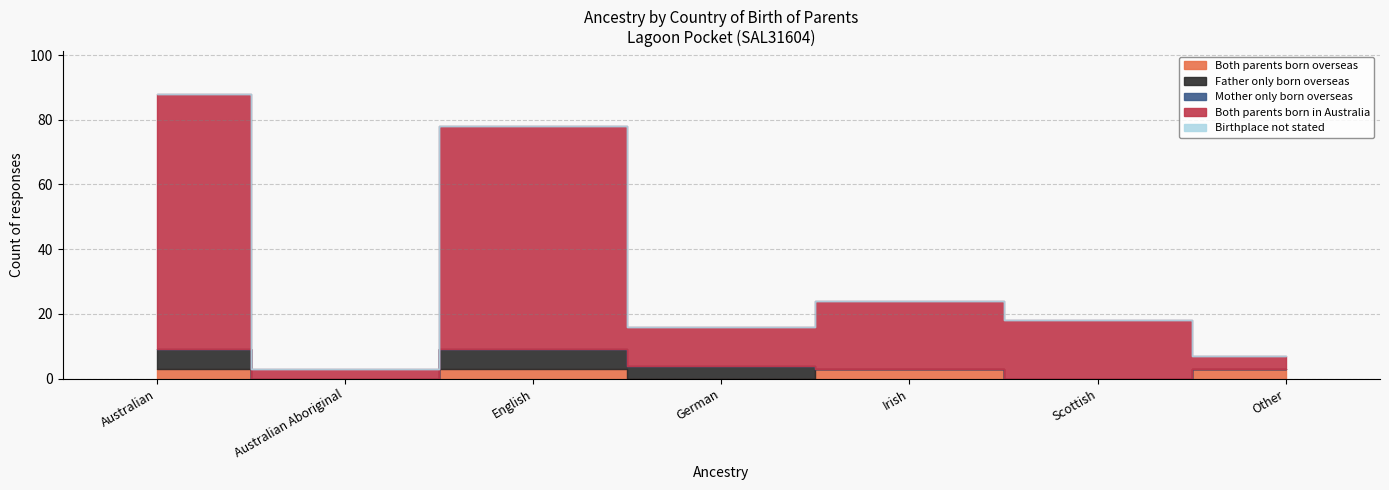

Which series has the largest total across all categories?

Both parents born in Australia